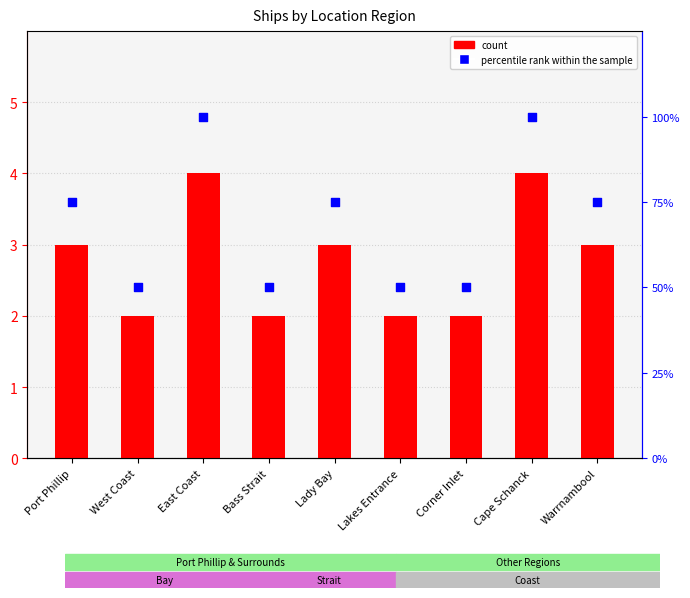

At which category is the sum across all series the highest?

East Coast